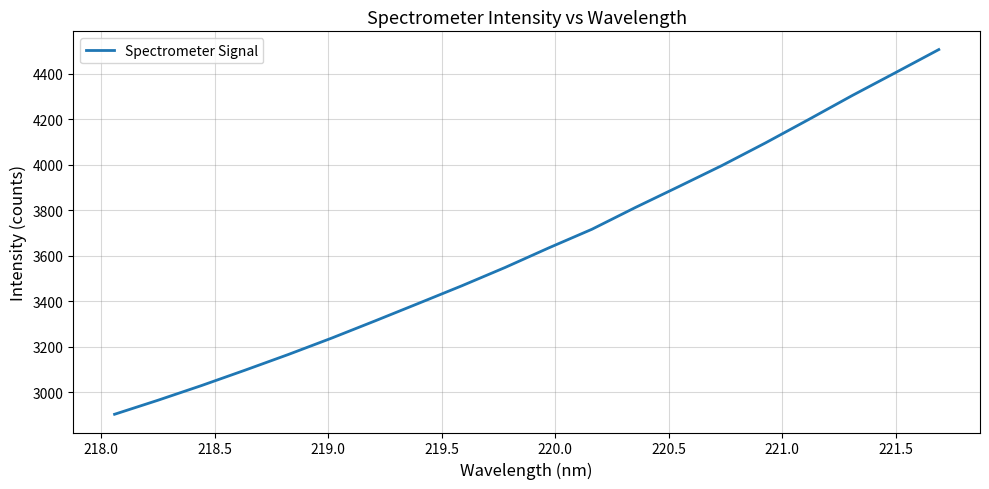

What is the greatest value displayed?

4506.3